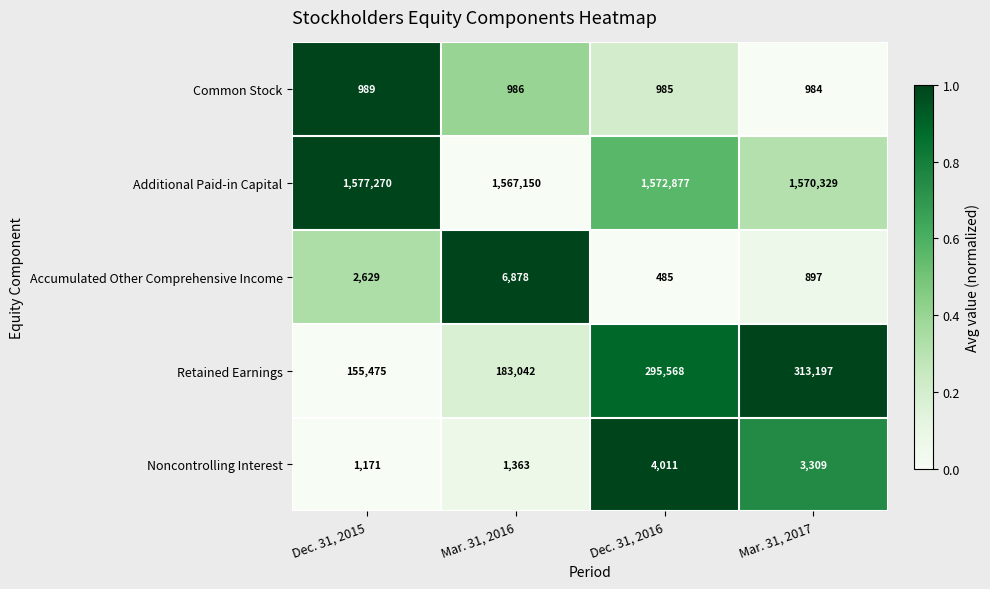

True or false: Common Stock has a value of 1473 at Dec. 31, 2015.

False